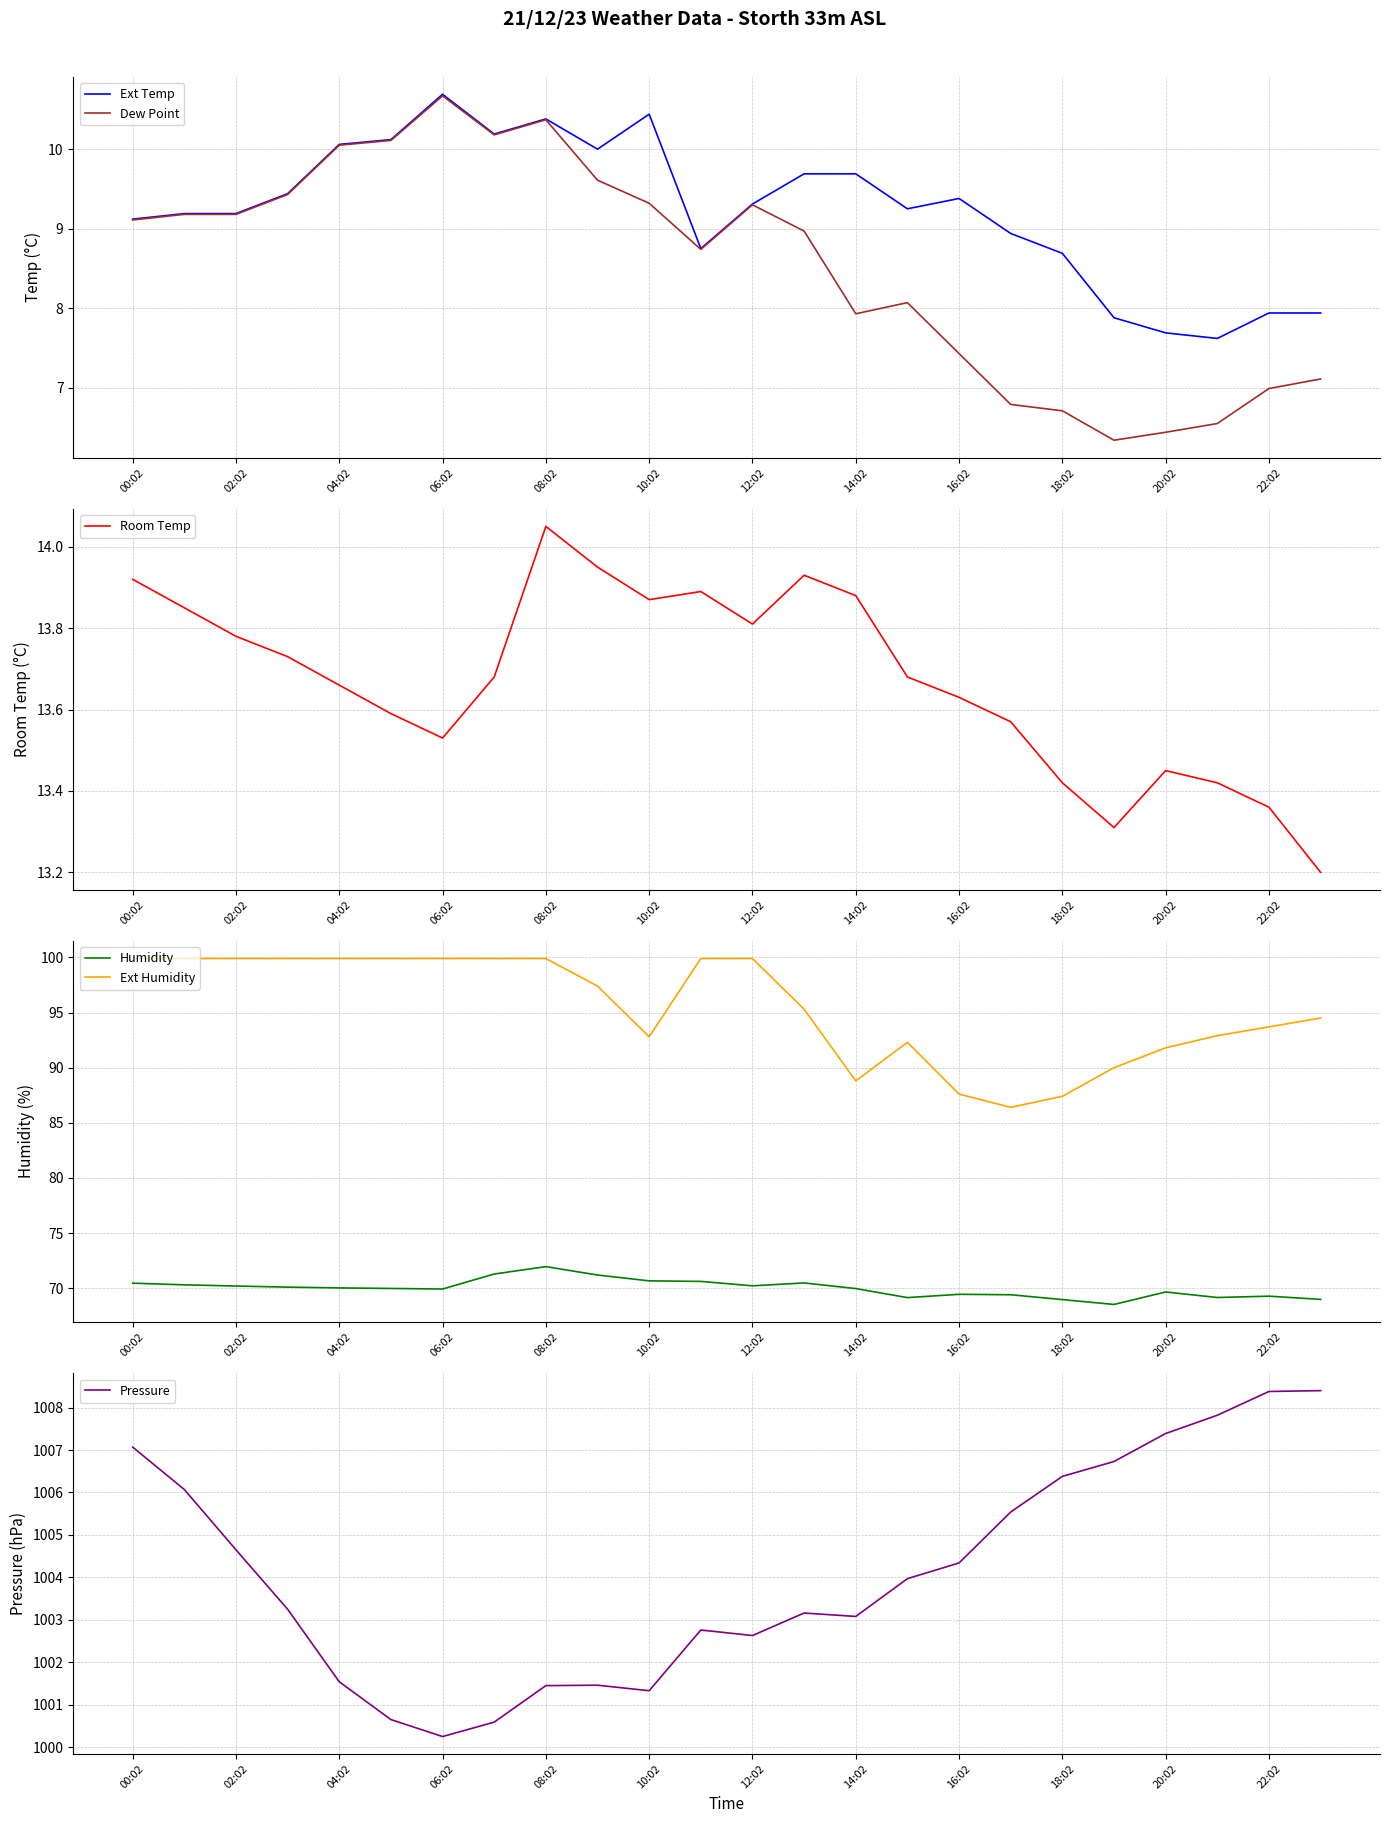

The Humidity series shows 68.5 at 19. True or false?

True